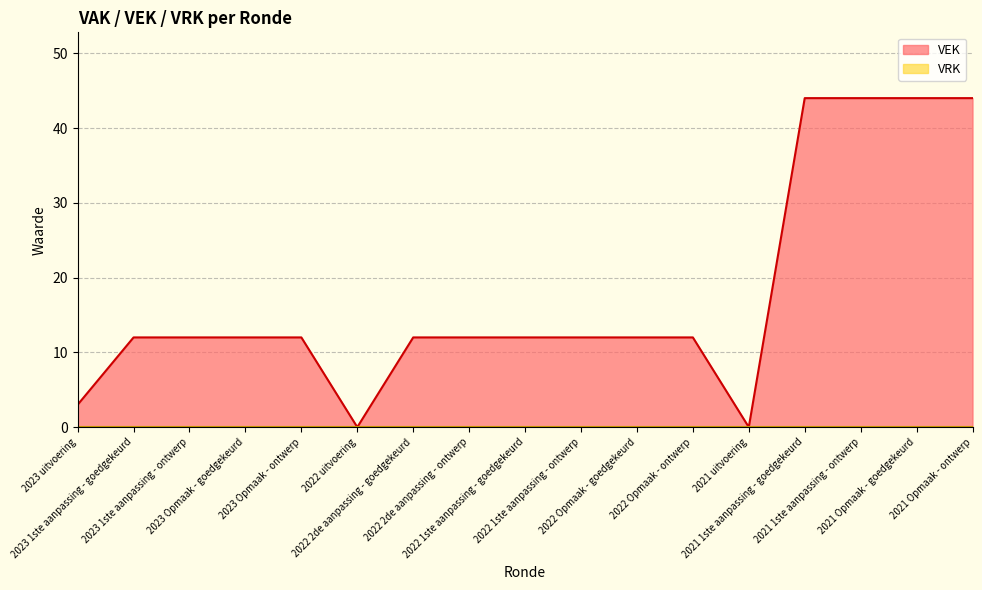

Reading left to right, what are all the values shown in this chart?

3	12	12	12	12	0	12	12	12	12	12	12	0	44	44	44	44